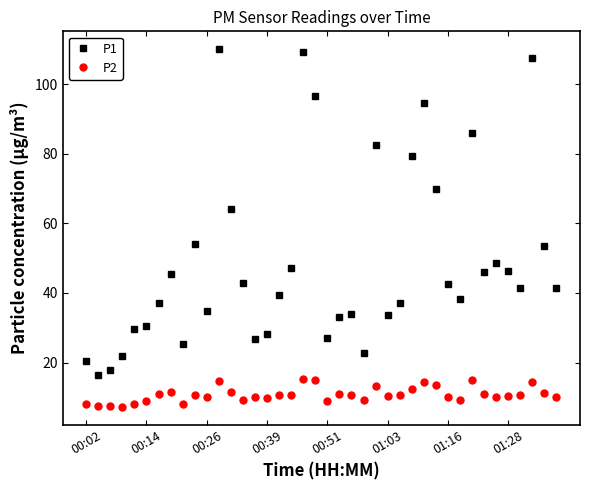

Which series has the largest range (max minus min)?

P1